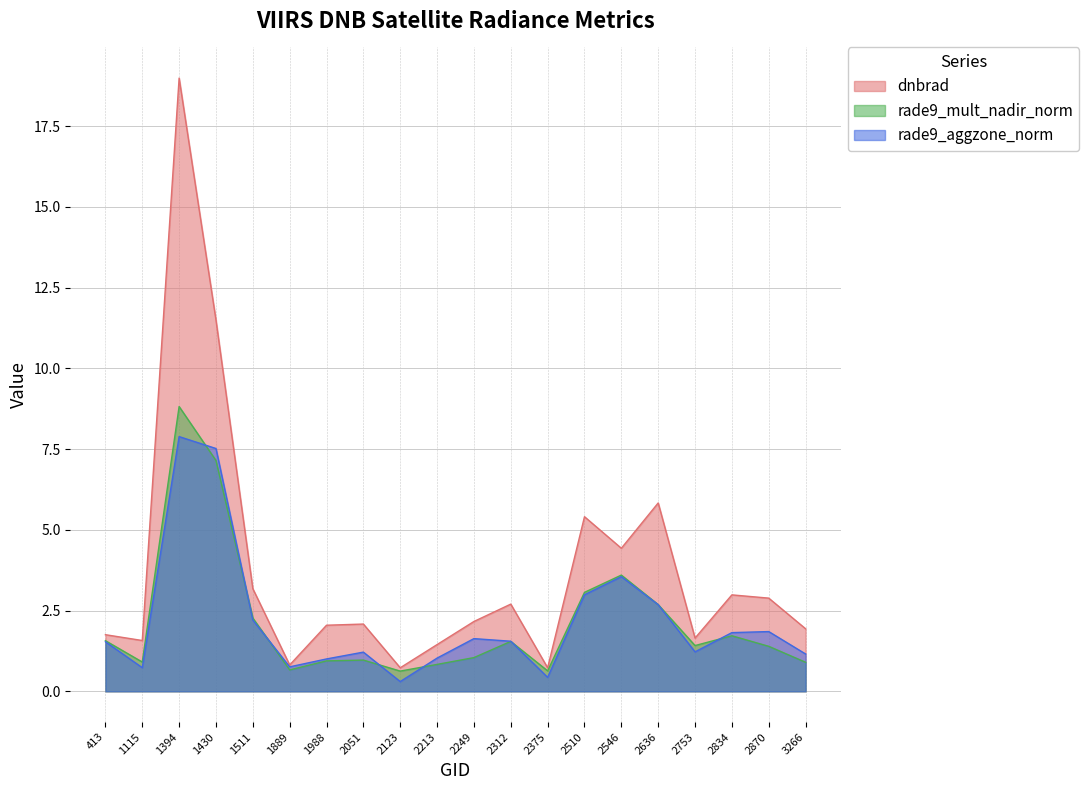

List the labels in order of dnbrad value, largest first.

1394, 1430, 2636, 2510, 2546, 1511, 2834, 2870, 2312, 2249, 2051, 1988, 3266, 413, 2753, 1115, 2213, 1889, 2123, 2375